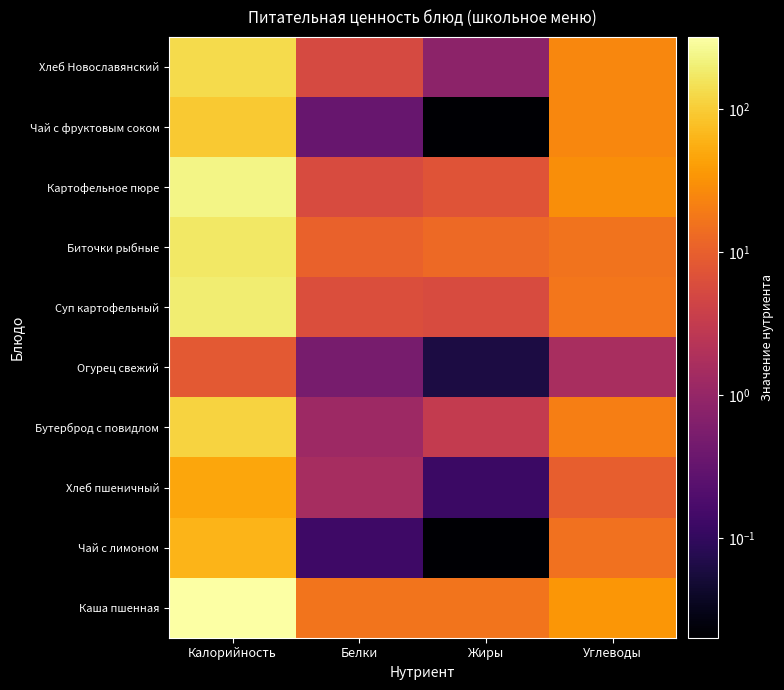

How many categories are shown in the chart?

4